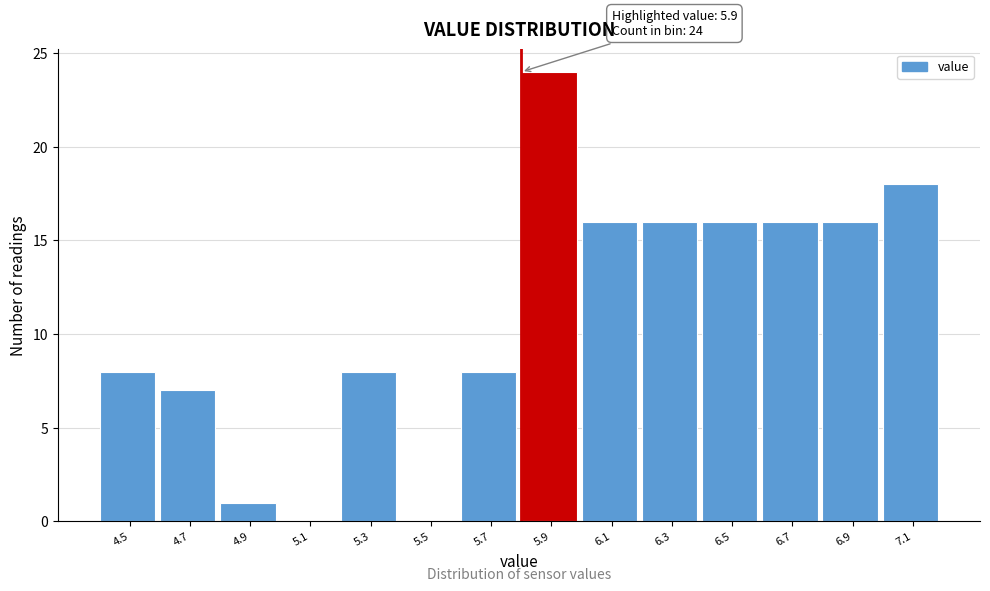

Reading left to right, extract all data points from this chart.

4.5=8	4.7=7	4.9=1	5.1=0	5.3=8	5.5=0	5.7=8	5.9=24	6.1=16	6.3=16	6.5=16	6.7=16	6.9=16	7.1=18